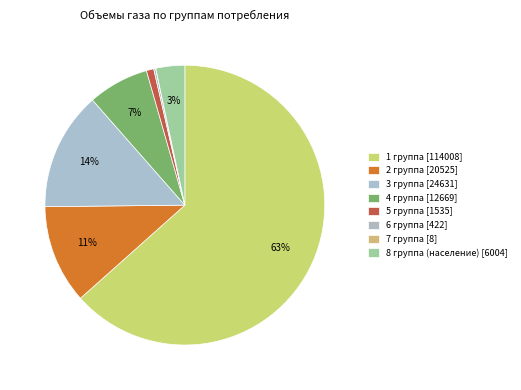

To the nearest percent, what is the combined percentage of 1 группа and 5 группа?

64%